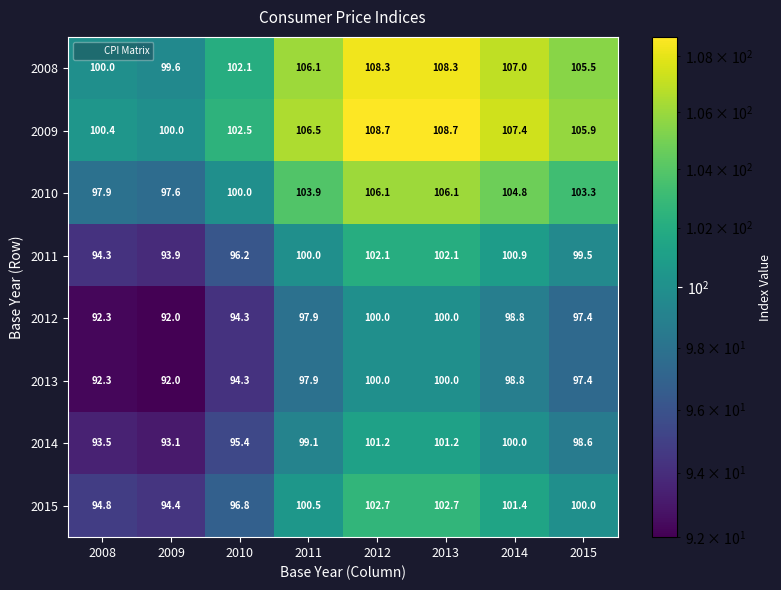

Read the 2009 value at 2009.

100.0